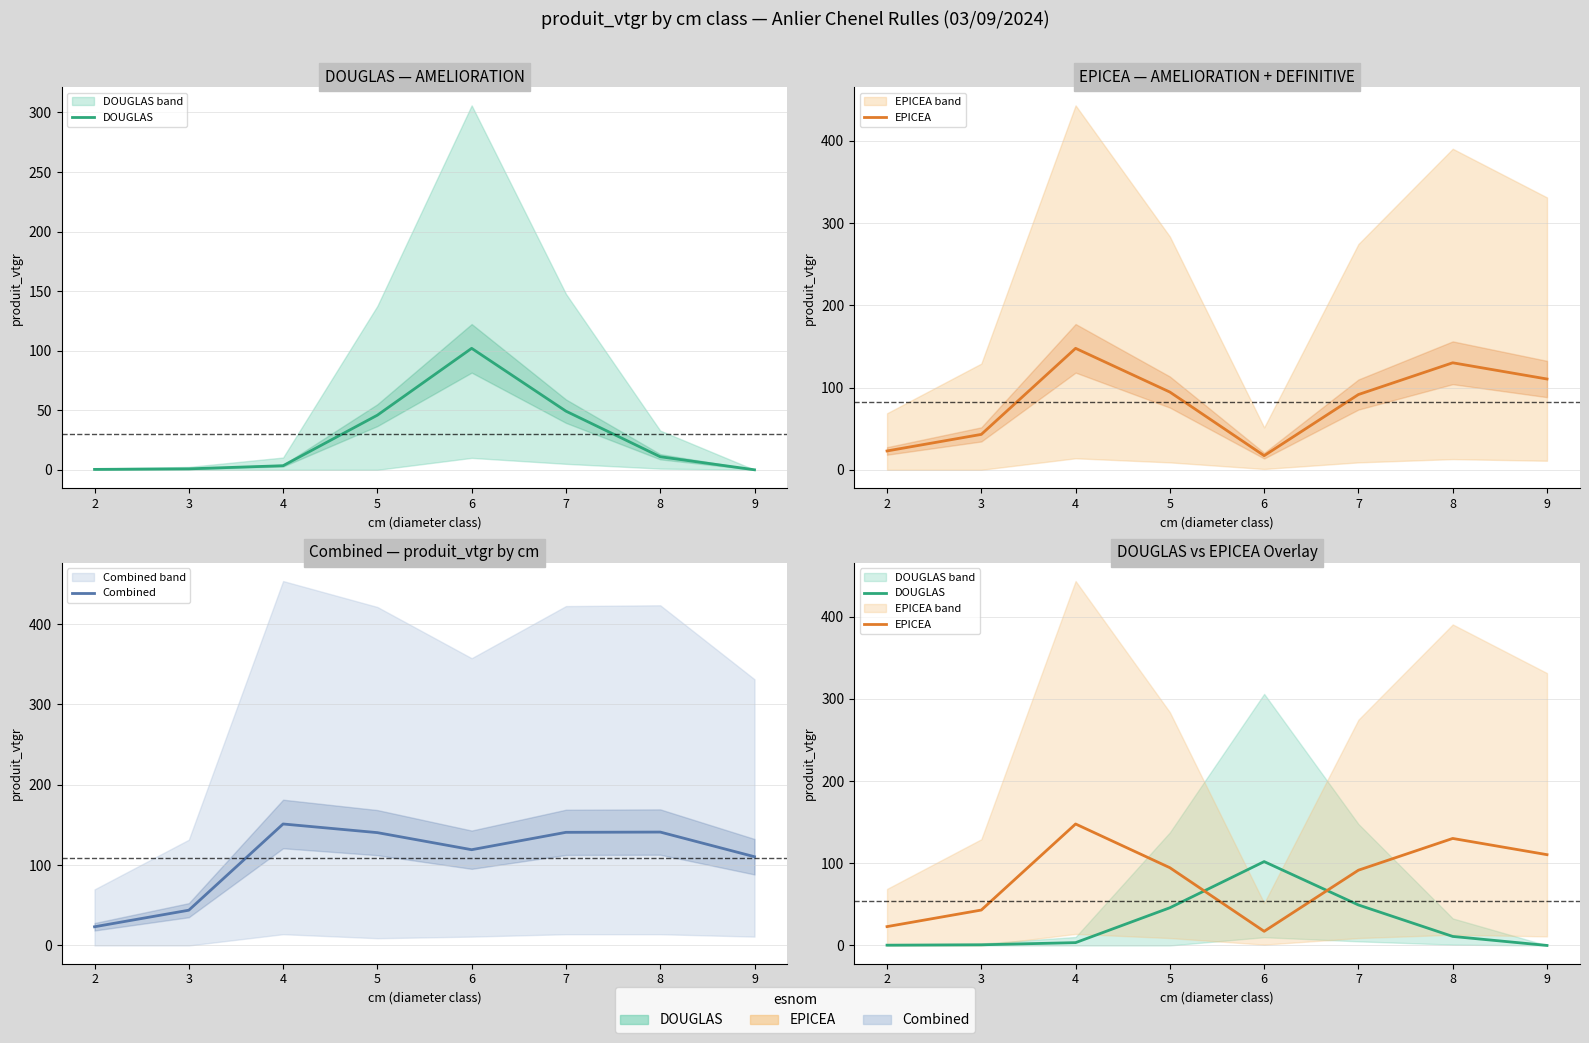

What is the difference between the DOUGLAS values at 4 and 7?

45.8